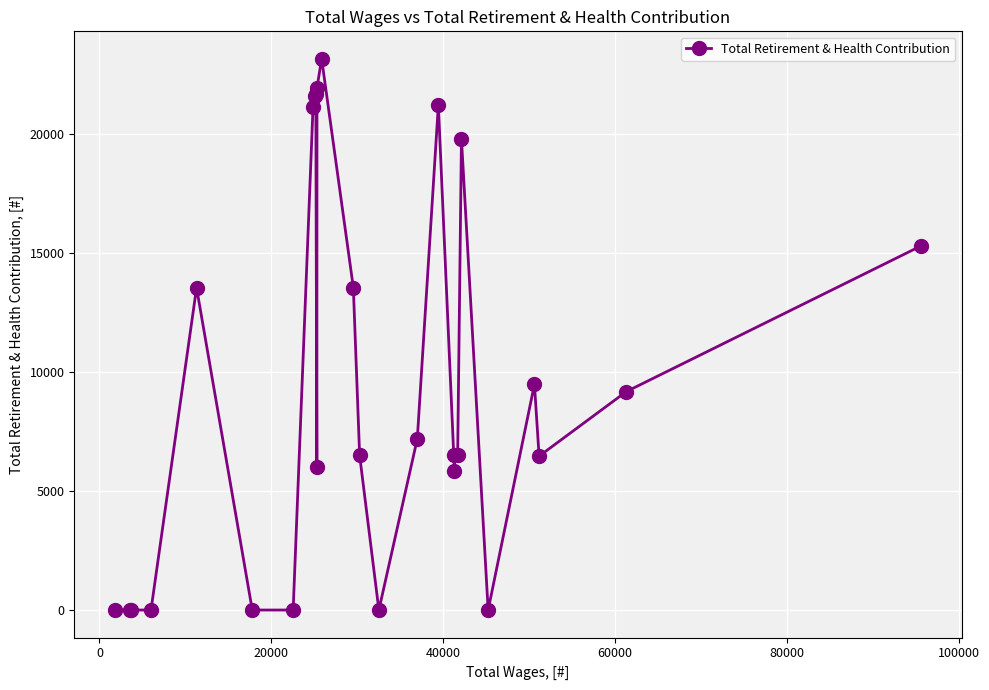

What is the difference between the maximum and minimum values?

23170